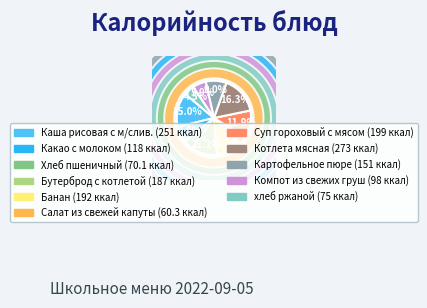

Rank the categories by value from highest to lowest.

Котлета мясная, Каша рисовая с м/слив., Суп гороховый с мясом, Банан, Бутерброд с котлетой, Картофельное пюре, Какао с молоком, Компот из свежих груш, хлеб ржаной, Хлеб пшеничный, Салат из свежей капуты